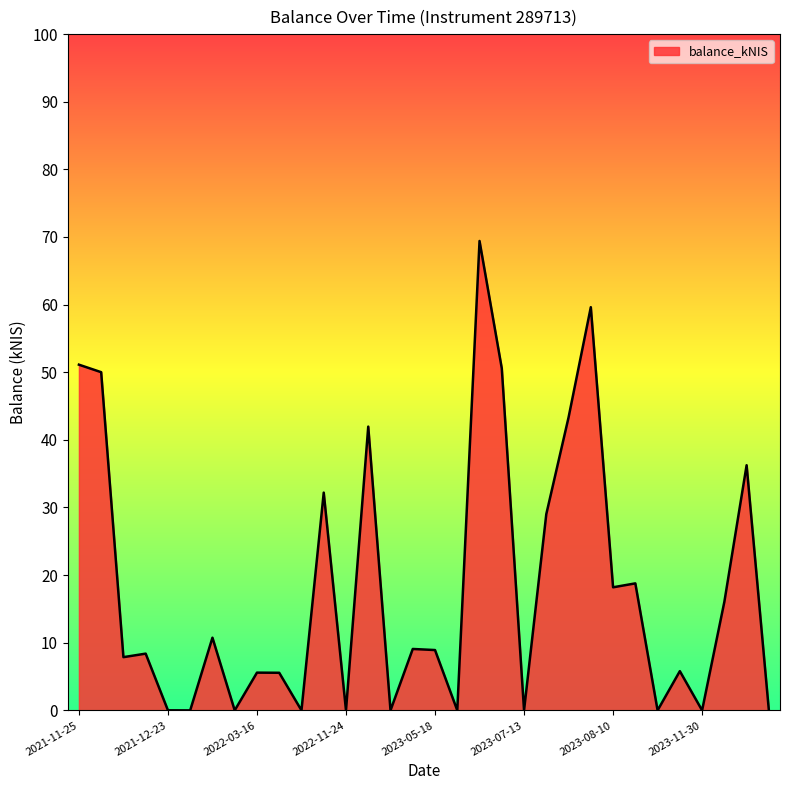

What is the difference between the maximum and minimum values?

69.4